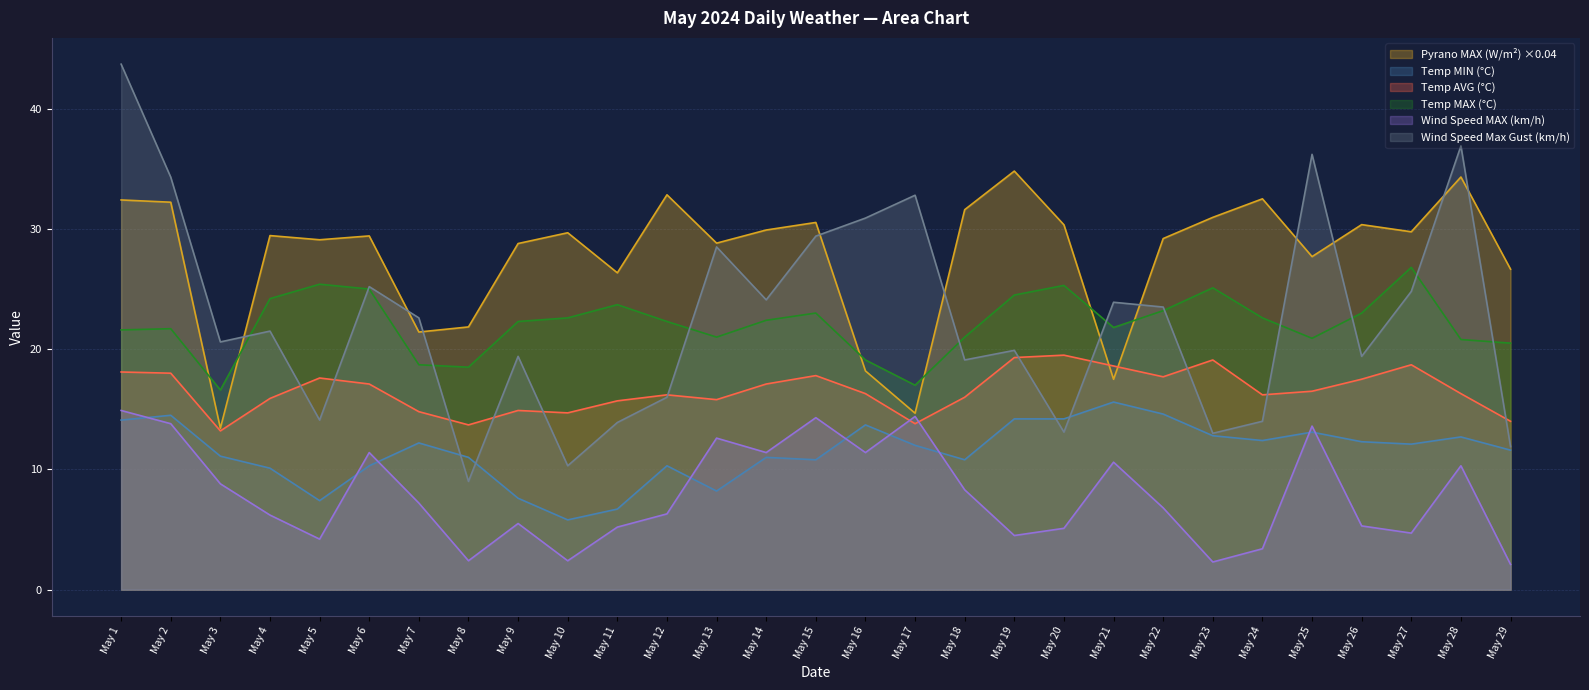

Where is Temp MIN (°C) nearest to the value 10?

May 4